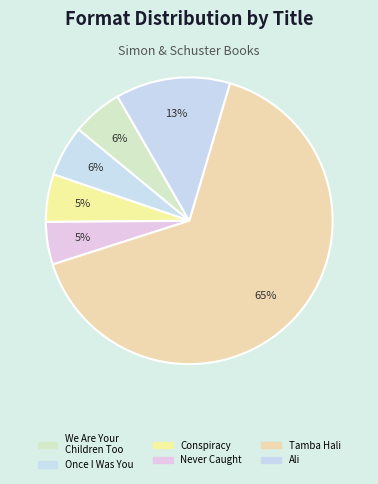

Count the number of slices in the pie.

6